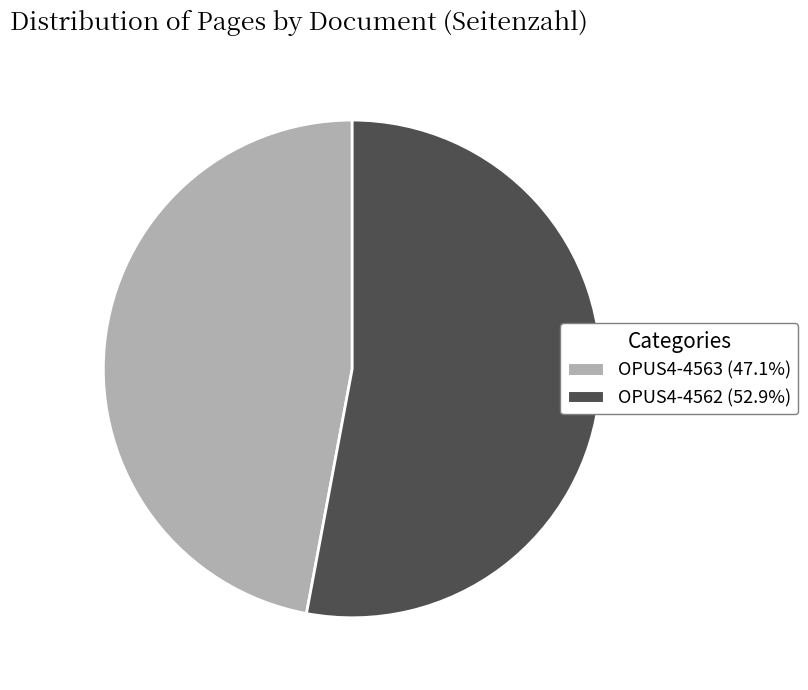

Is it true that OPUS4-4563 is 47% of the pie?

True